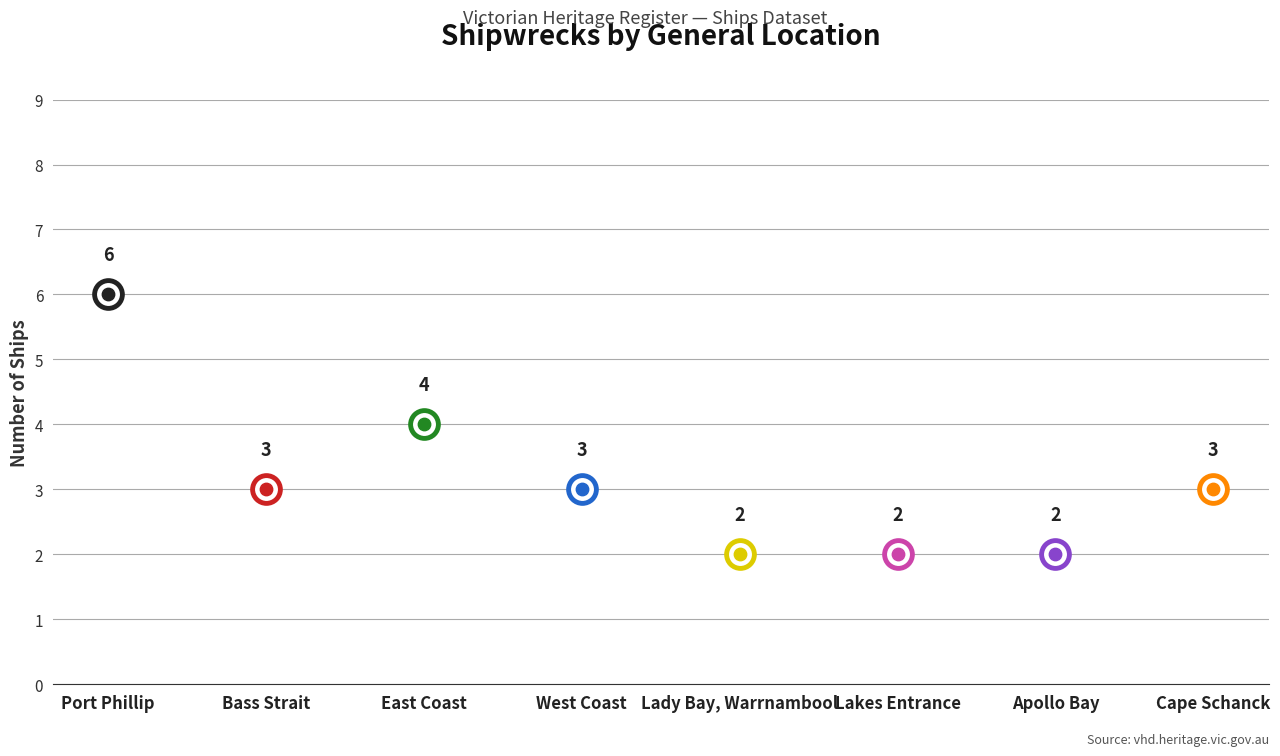

Which has a higher value, Apollo Bay or Bass Strait?

Bass Strait